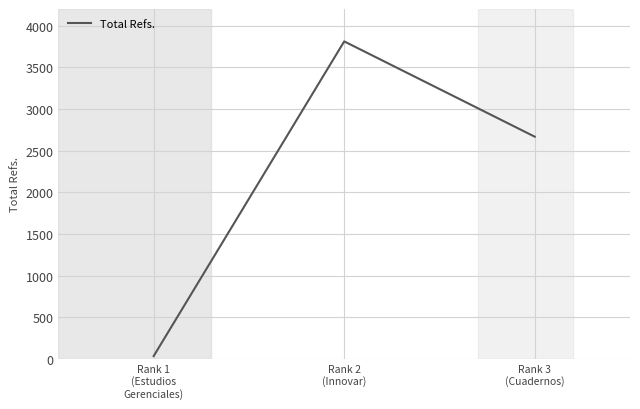

How many categories are shown in the chart?

3